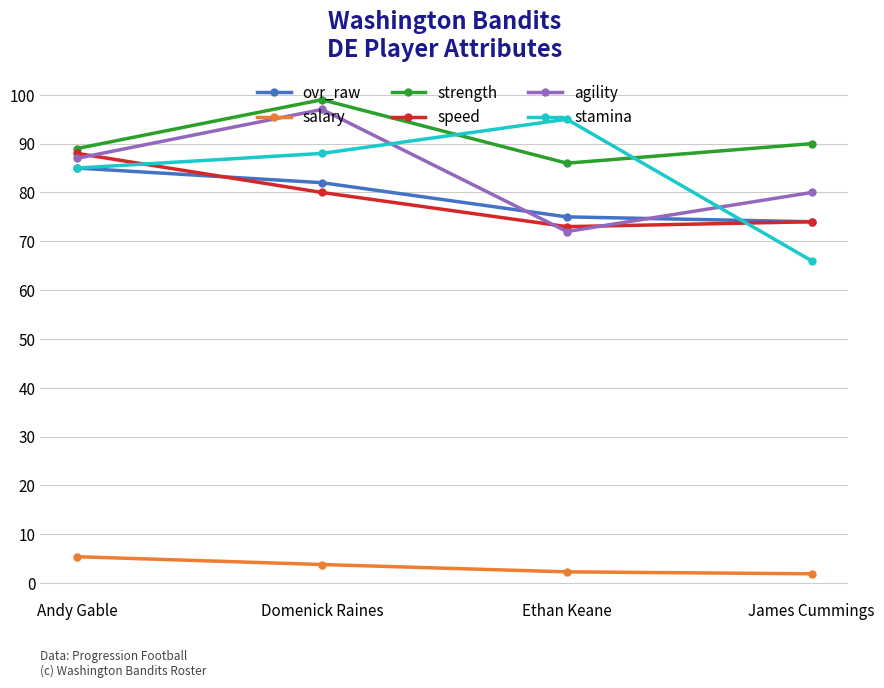

What is the difference between the second highest and minimum values in the salary series?

1.9